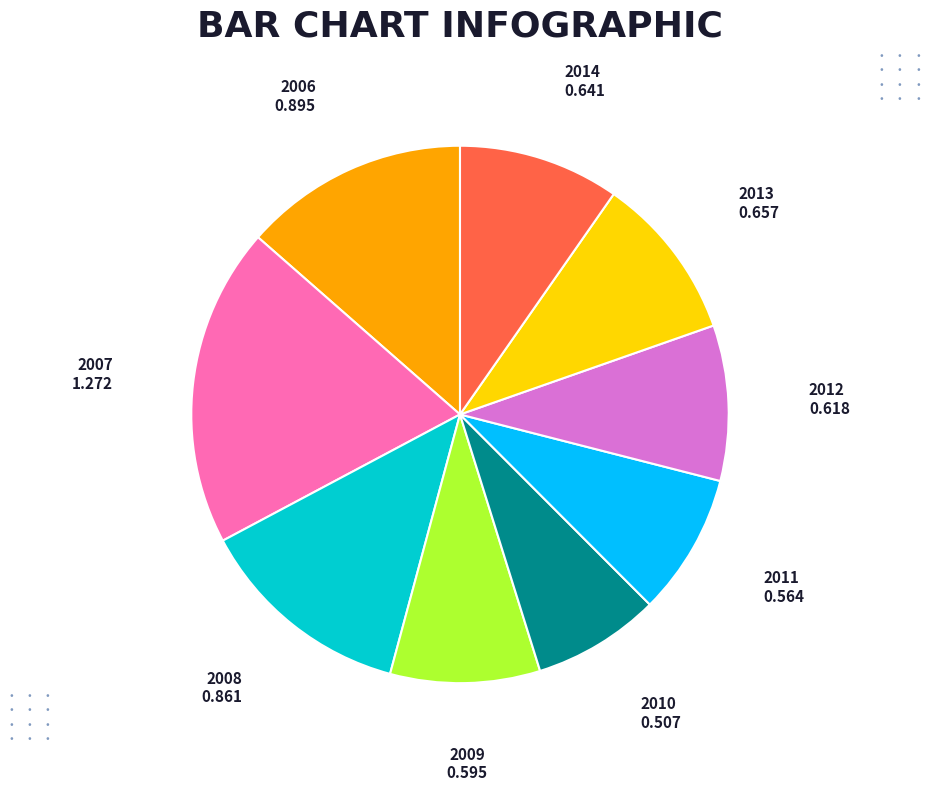

Does any single category account for the majority?

No